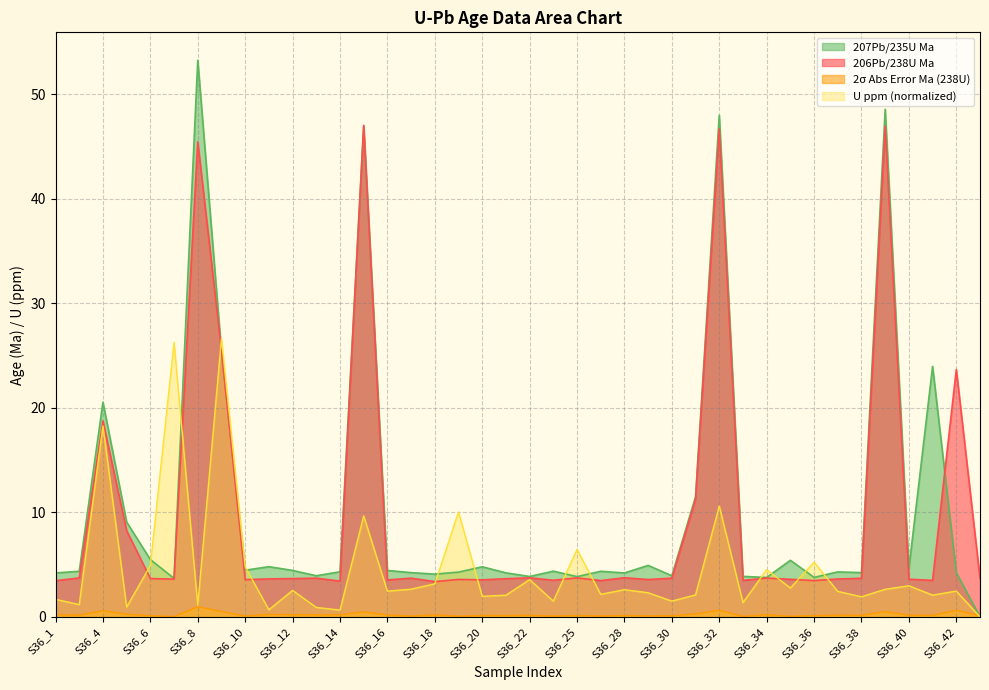

Which series changed the most between S36_5 and S36_13?

207Pb/235U Ma